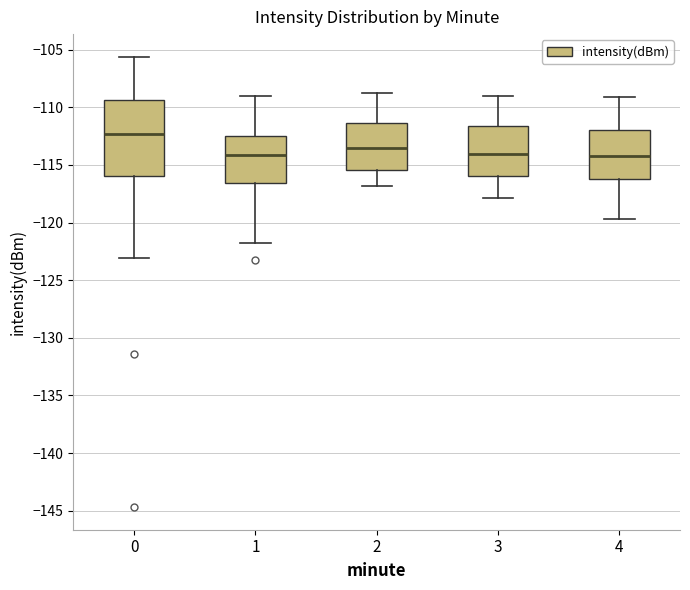

Which box's median line is the highest?

0